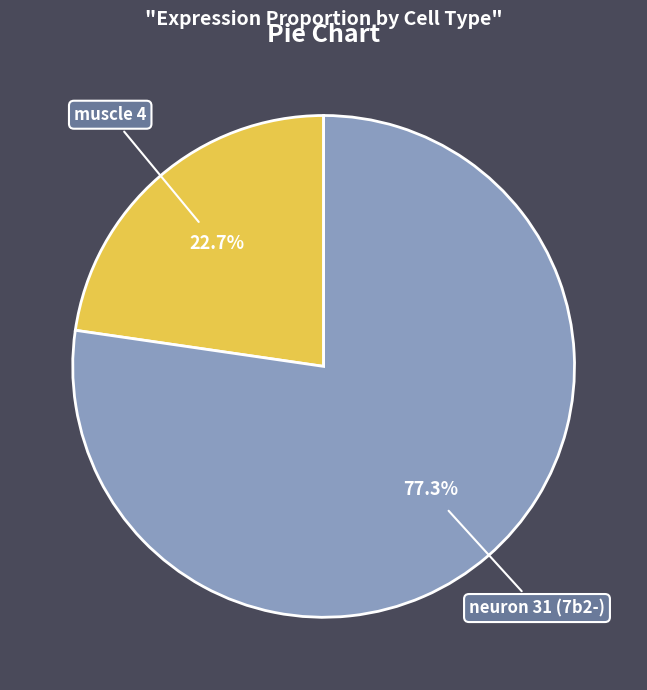

To the nearest percent, what is the difference between the neuron 31 (7b2-) and muscle 4 slice percentages?

55%